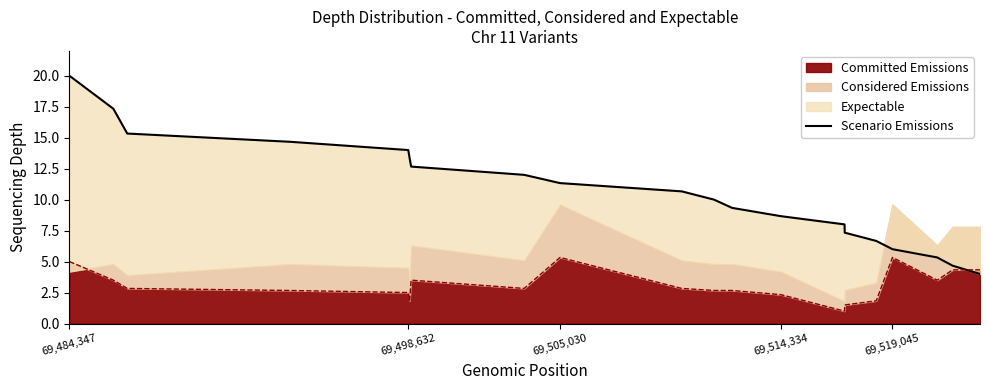

The value of Committed Emissions at 69,505,030 is 9.4. True or false?

False